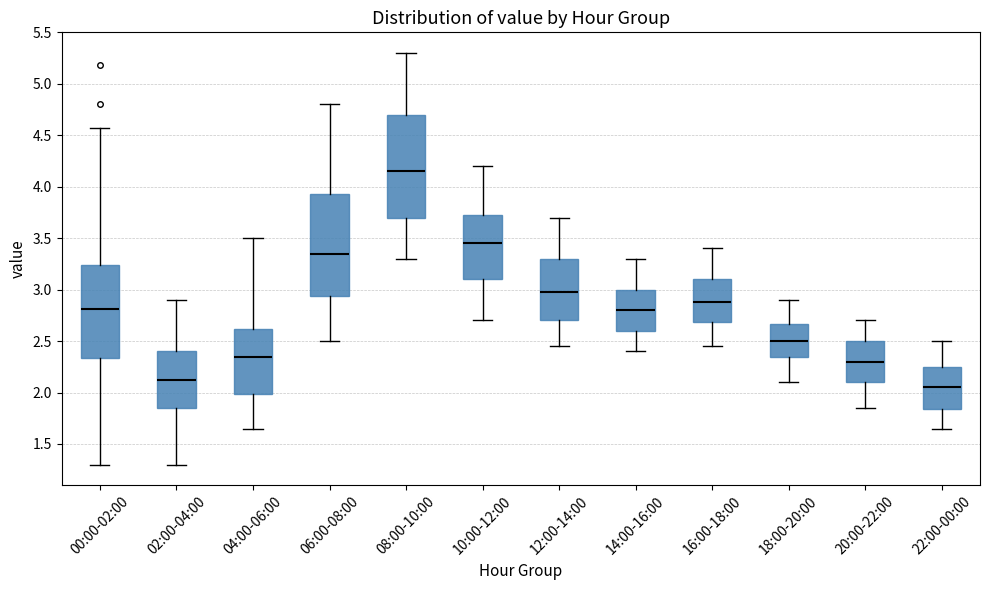

Which box has the highest median line?

08:00-10:00